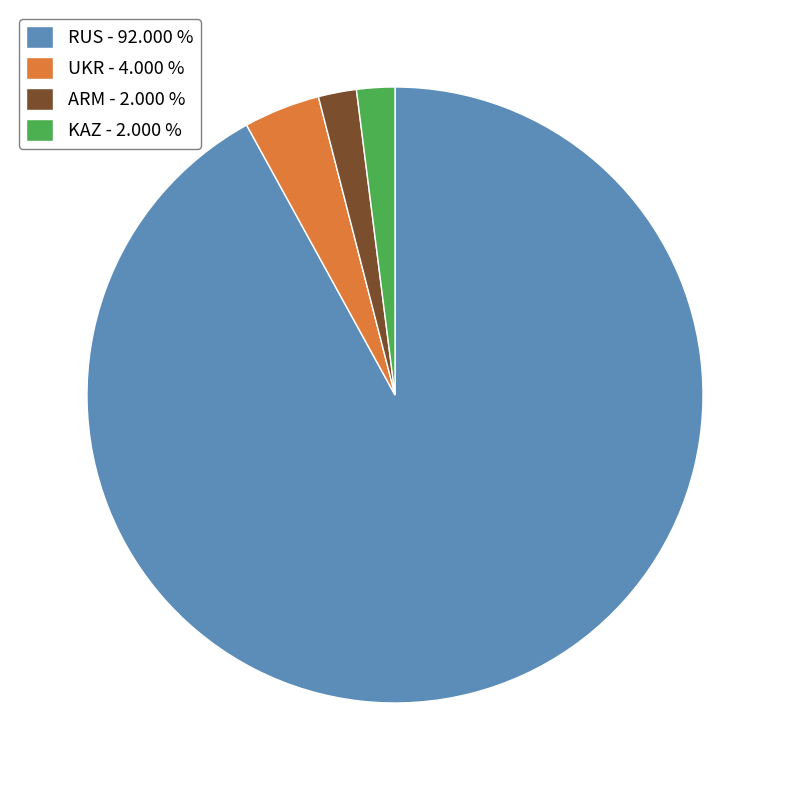

Does KAZ - 2.000 % represent more than half of the total?

No